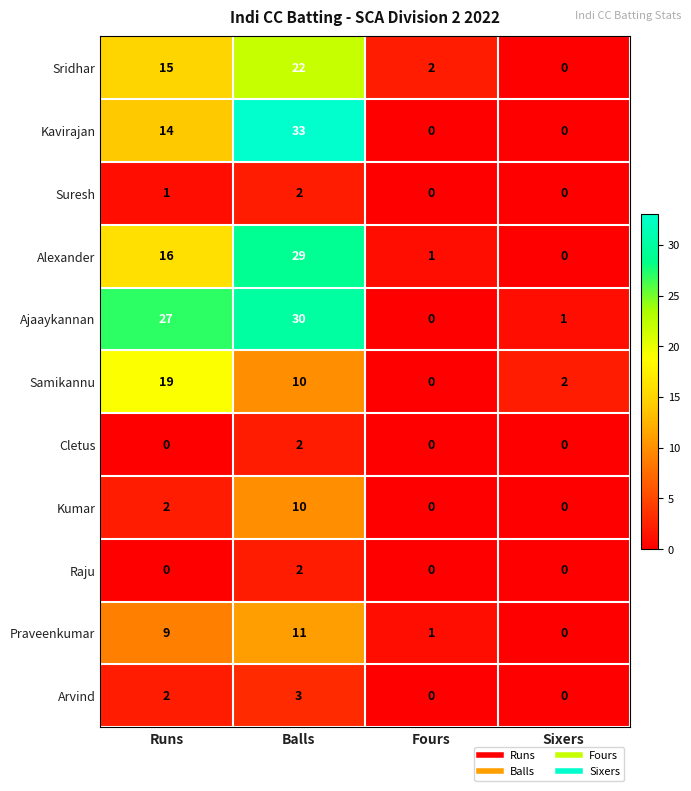

Which series has the largest range (max minus min)?

Kavirajan